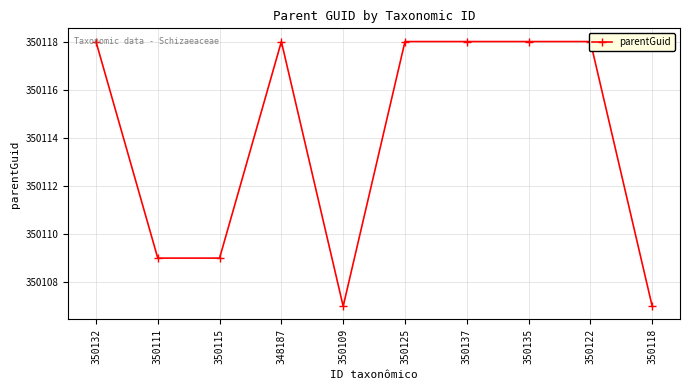

Reading left to right, transcribe all the data shown in this chart.

350132=350118	350111=350109	350115=350109	348187=350118	350109=350107	350125=350118	350137=350118	350135=350118	350122=350118	350118=350107